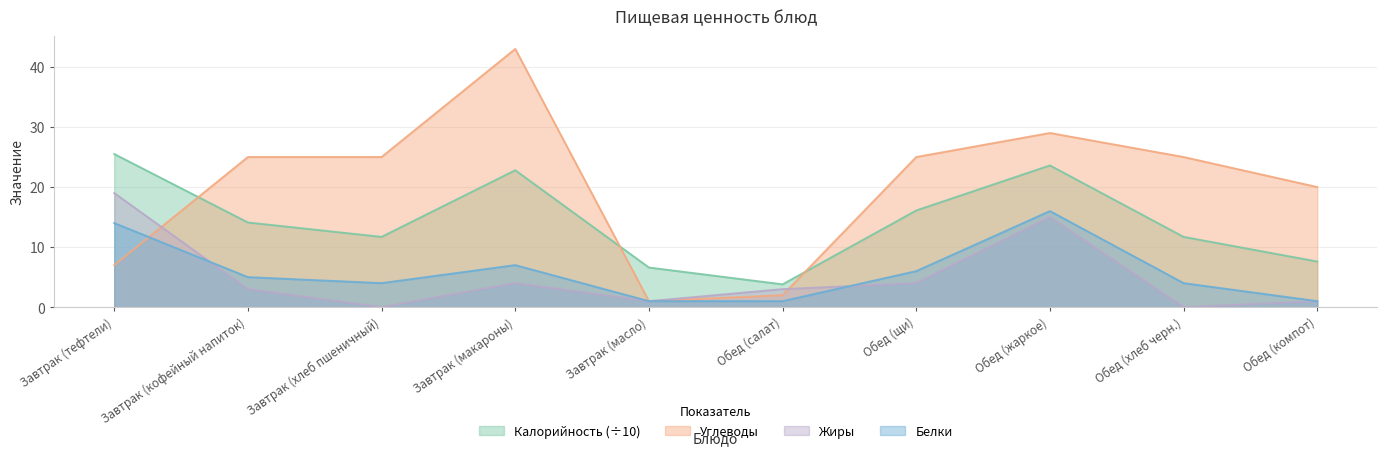

How many lines are shown in the chart?

4